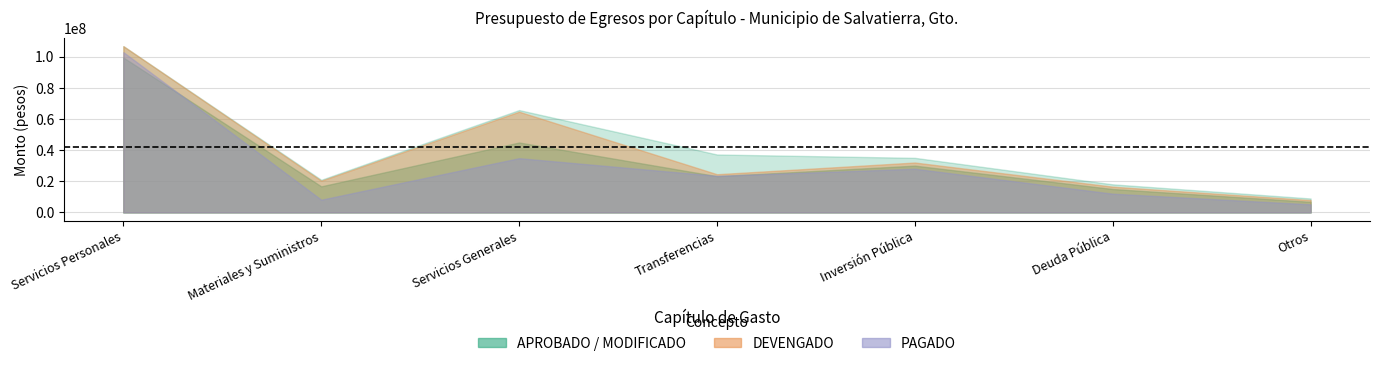

What is the highest value of the MODIFICADO series?

106676000.0